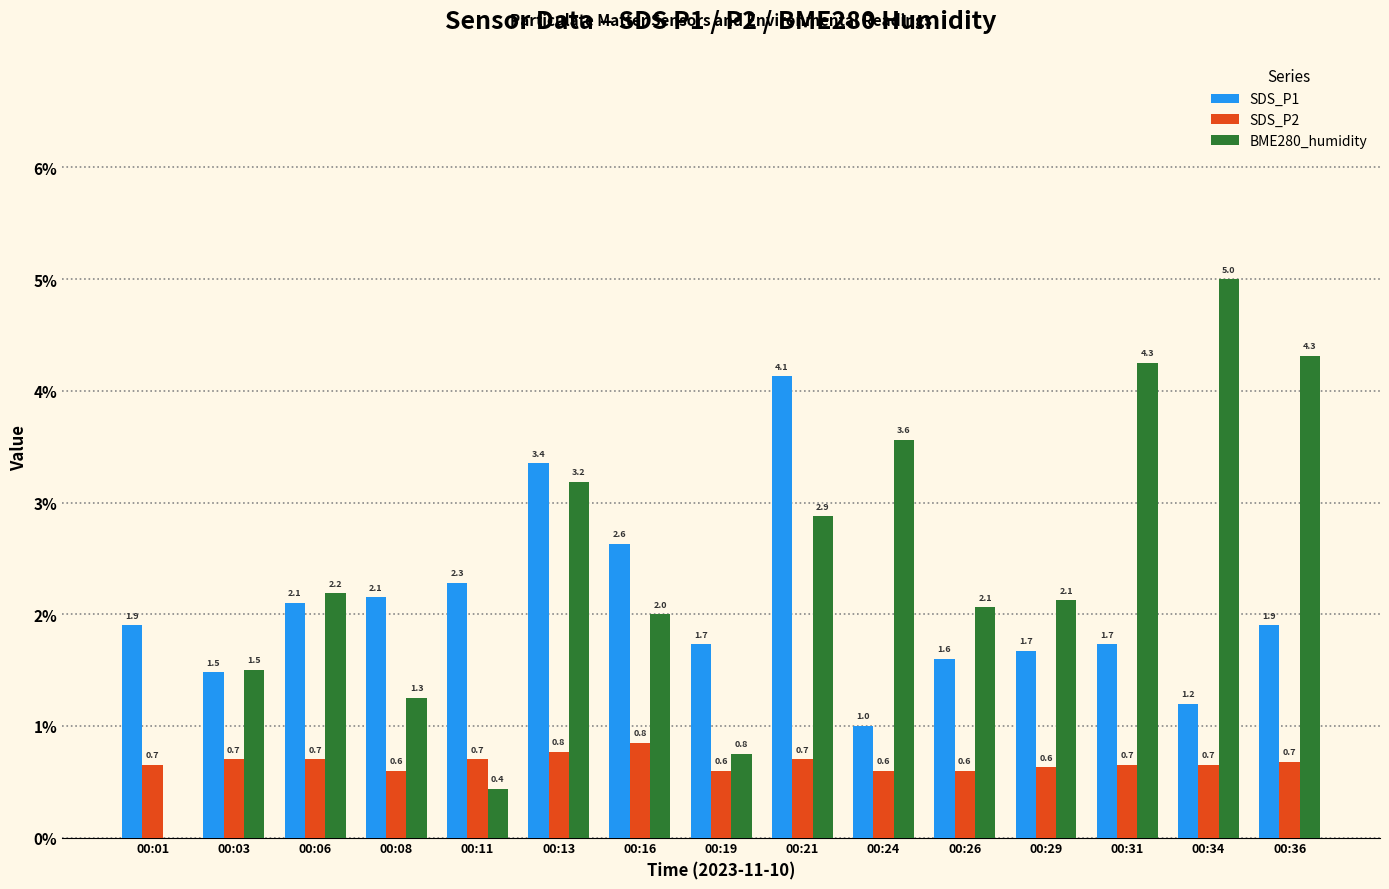

What is the spread (max minus min) of values at 00:03?

0.8